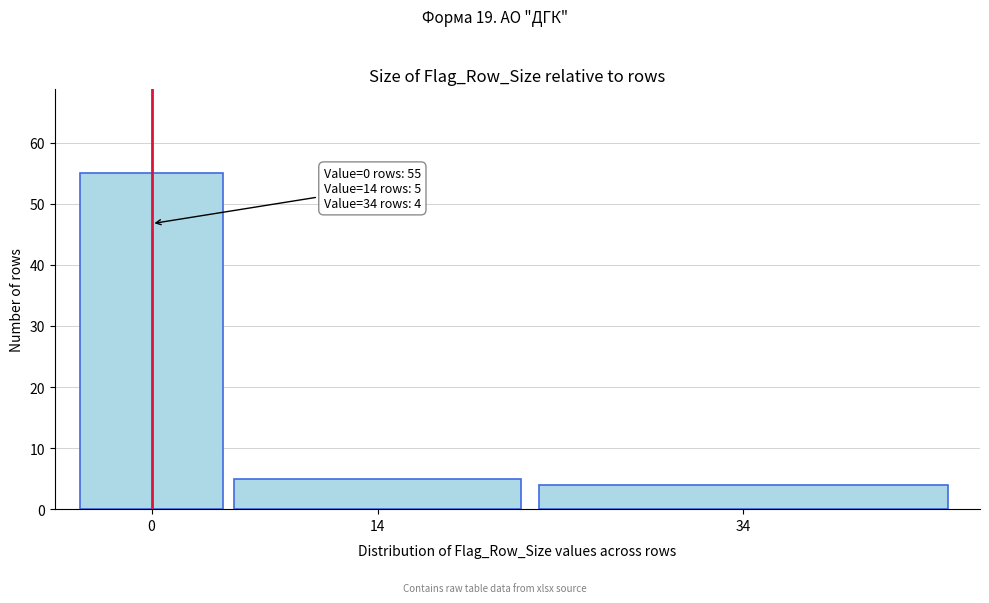

Reading right to left, list all the values displayed in this chart.

4	5	55